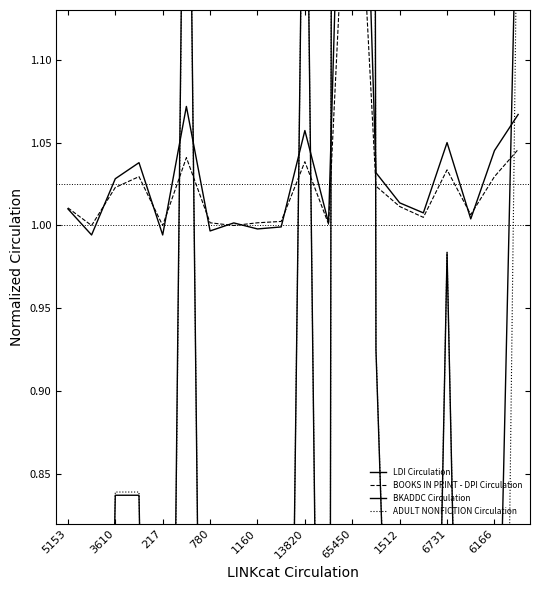

What is the difference between the maximum and second lowest values in the ADULT NONFICTION Circulation series?

9.1